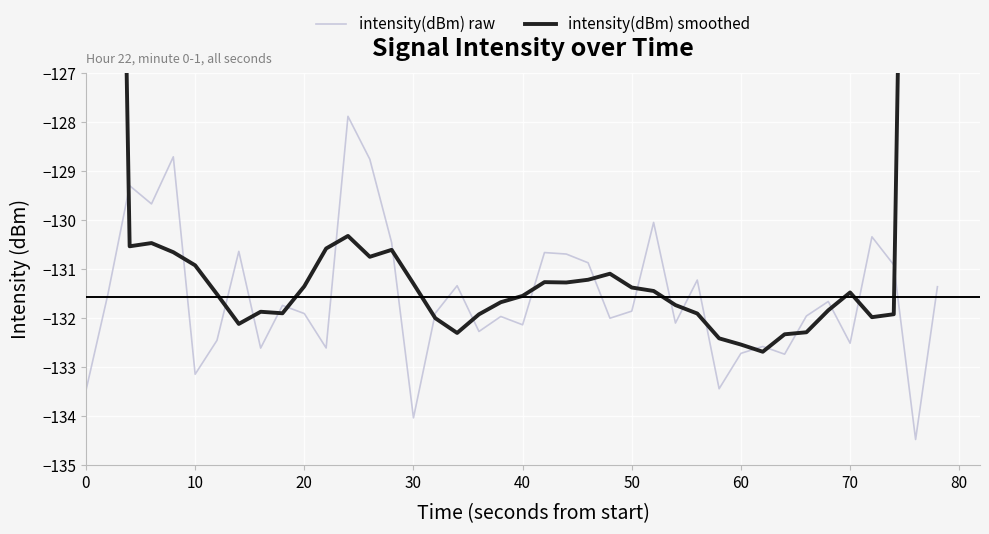

Which series reaches the minimum Y coordinate?

intensity(dBm) raw